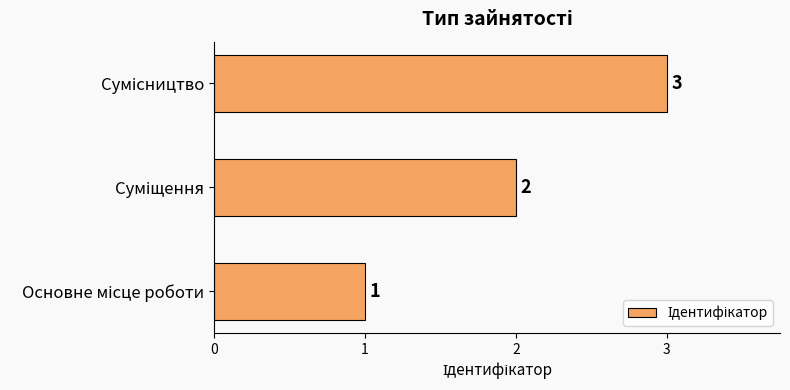

Count the values in the range 1 to 3.

3